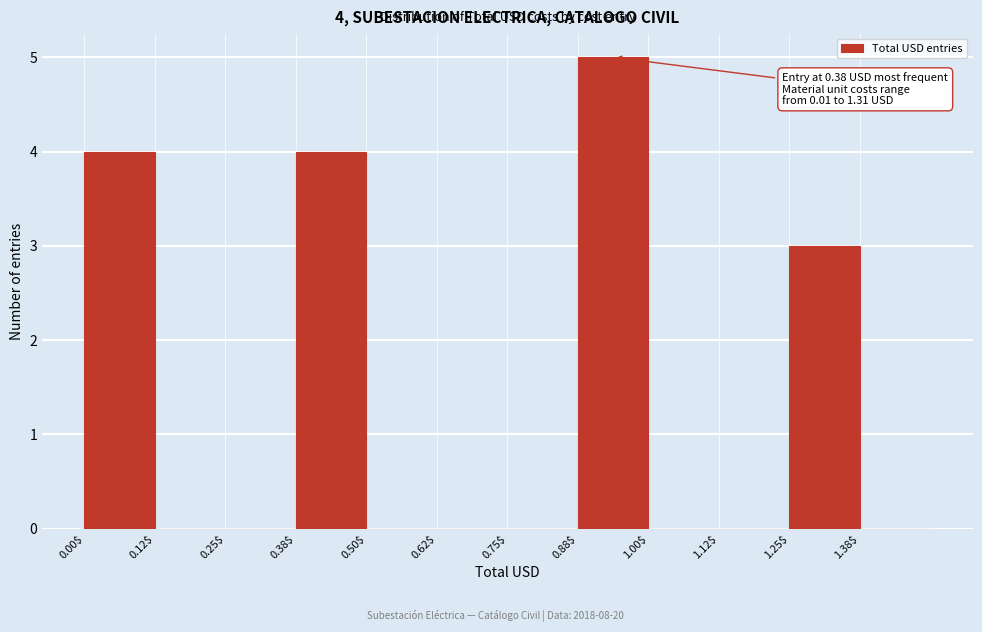

Over which range of the x-axis is the bar tallest?

0.875 to 1.000